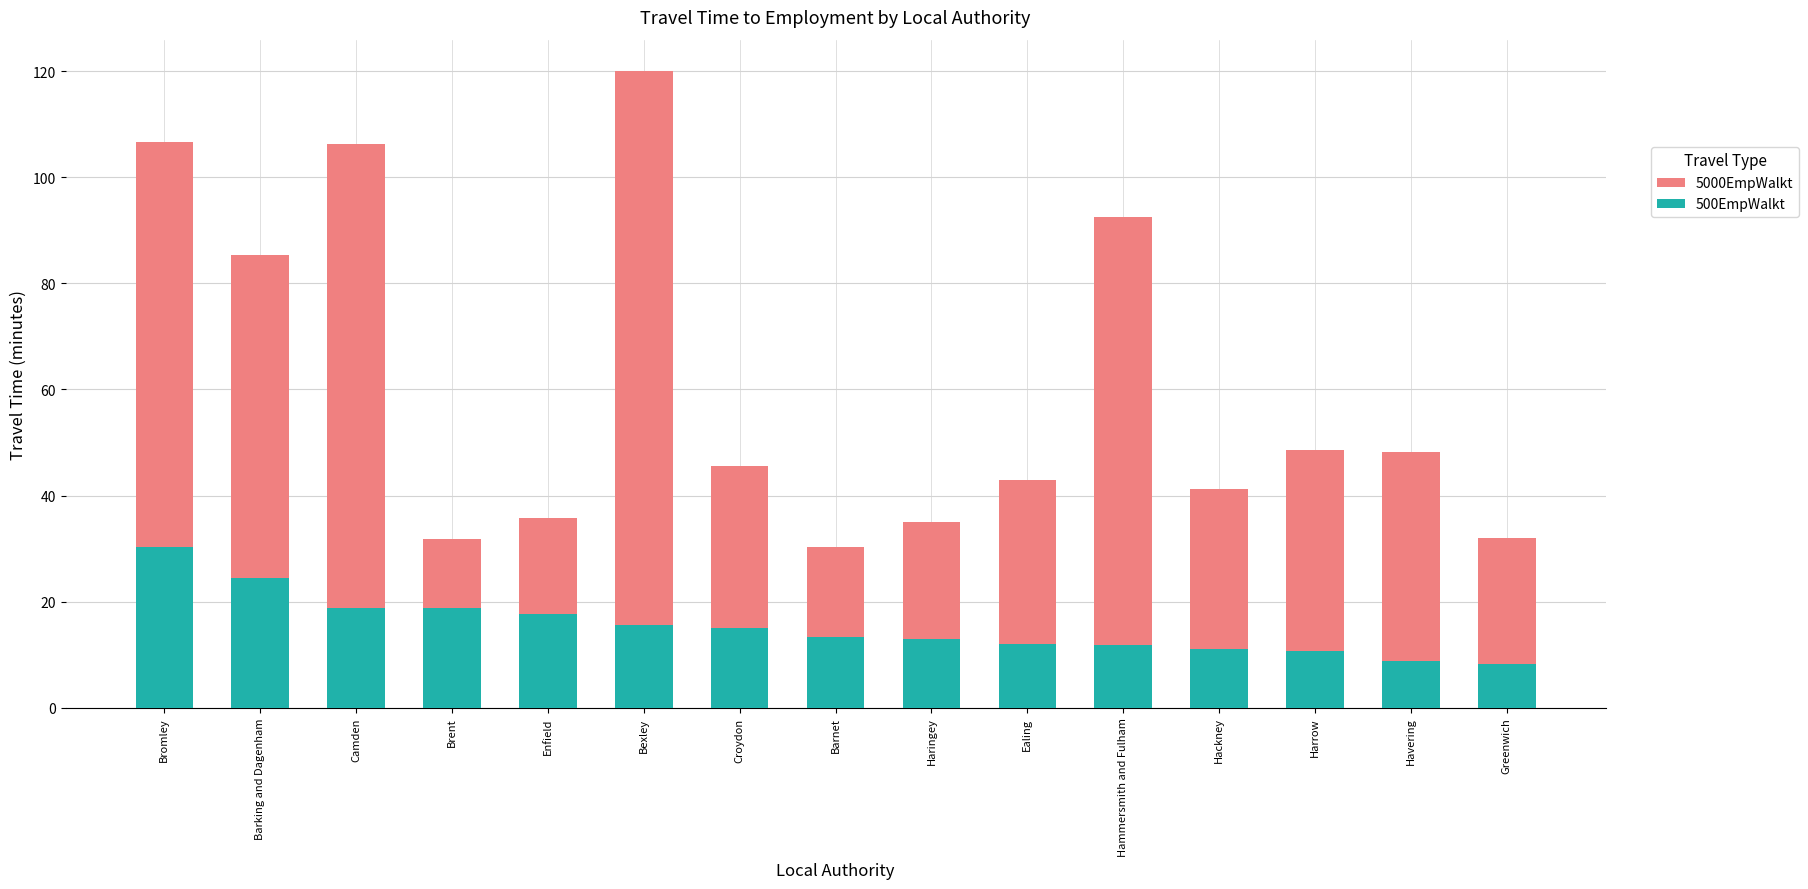

Reading right to left, what are all the values shown in this chart?

5000EmpWalkt: Greenwich=32.1	Havering=48.2	Harrow=48.7	Hackney=41.3	Hammersmith and Fulham=92.4	Ealing=43.0	Haringey=35.0	Barnet=30.3	Croydon=45.7	Bexley=120.0	Enfield=35.8	Brent=31.8	Camden=106.3	Barking and Dagenham=85.3	Bromley=106.7
500EmpWalkt: Greenwich=8.2	Havering=8.8	Harrow=10.8	Hackney=11.1	Hammersmith and Fulham=11.9	Ealing=12.0	Haringey=13.0	Barnet=13.3	Croydon=15.1	Bexley=15.7	Enfield=17.6	Brent=18.7	Camden=18.8	Barking and Dagenham=24.5	Bromley=30.2